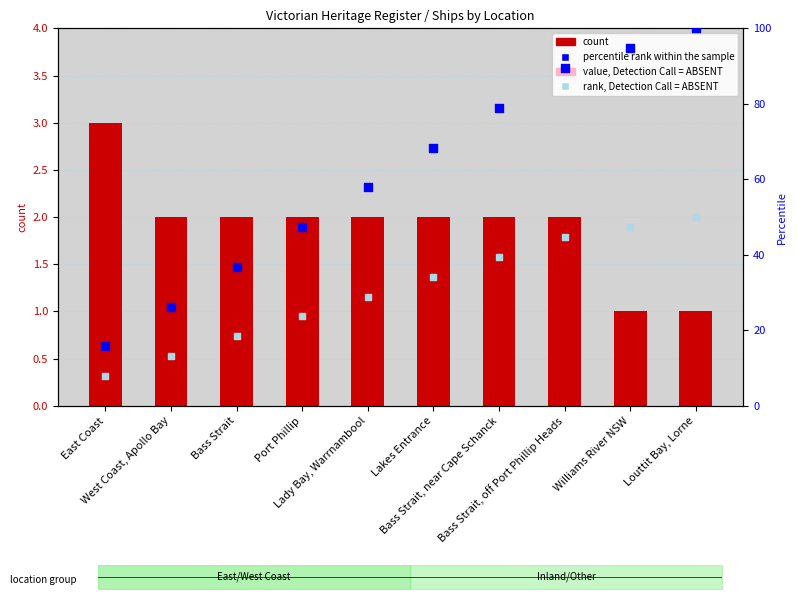

Which series has the largest total across all categories?

percentile rank within the sample